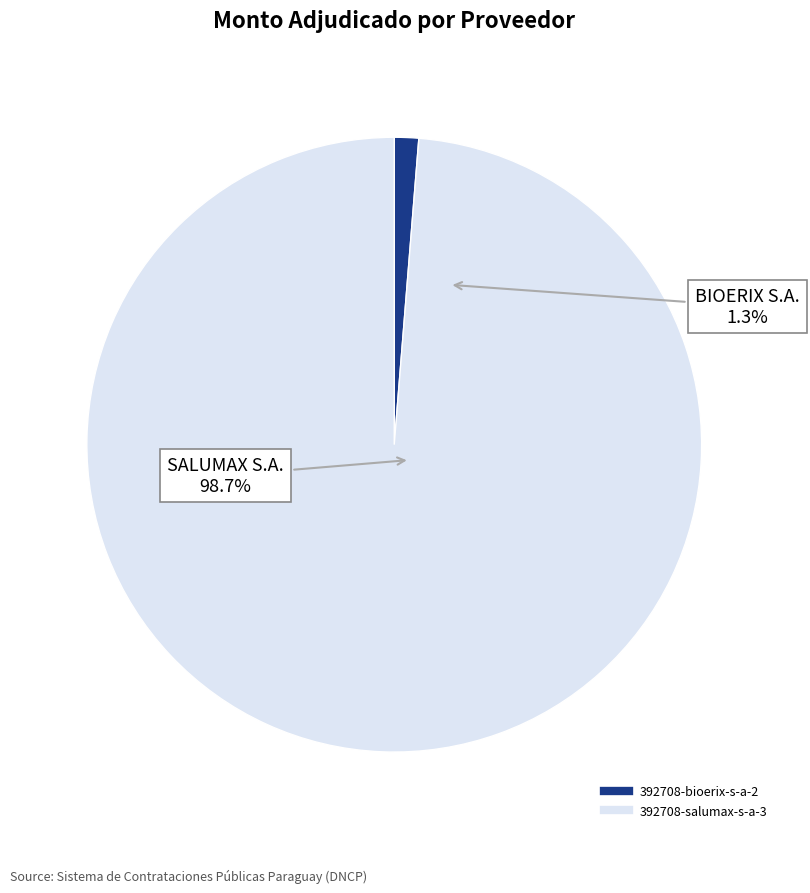

How many segments does this pie chart have?

2